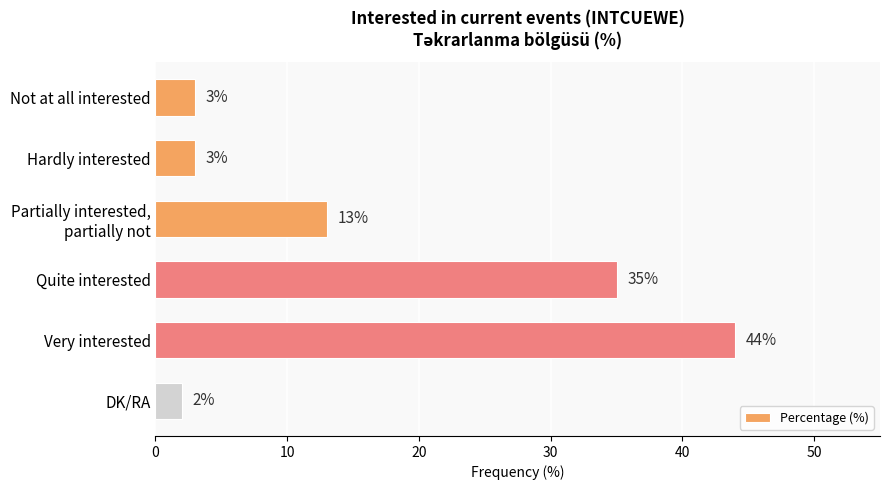

What is the change in value from Hardly interested to Very interested?

+41